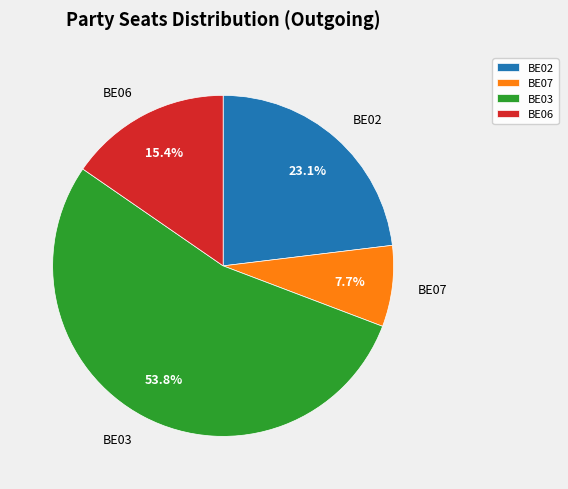

Which category has the biggest portion of the pie?

BE03